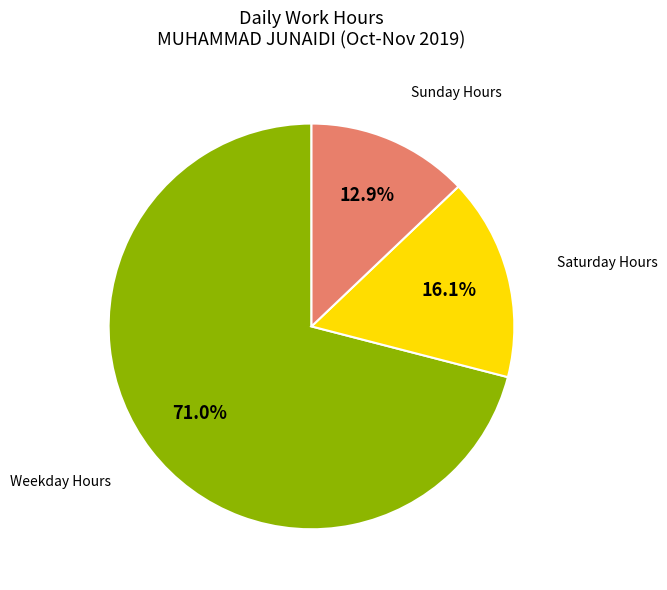

Does any single category account for the majority?

Yes